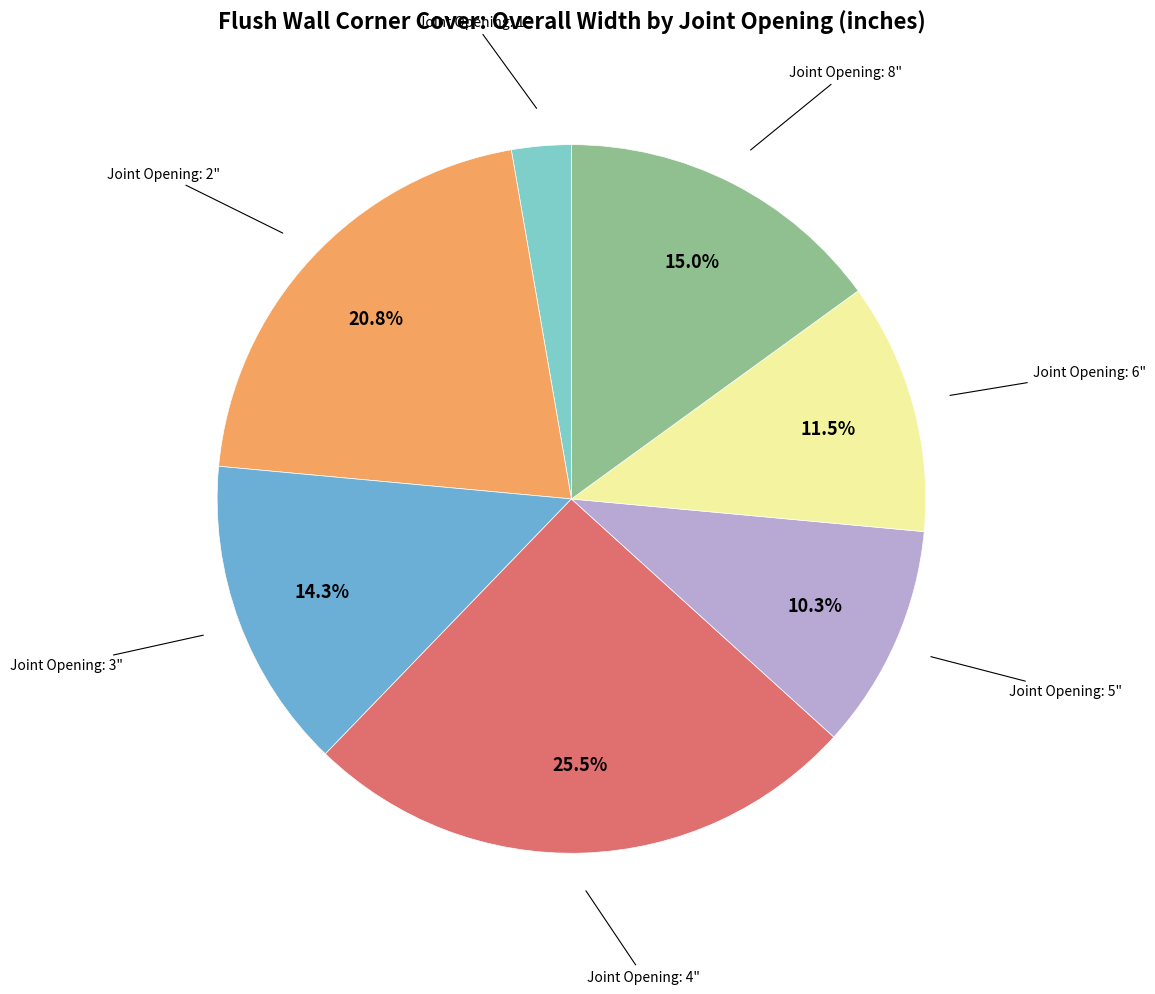

How many slices are in this pie chart?

7